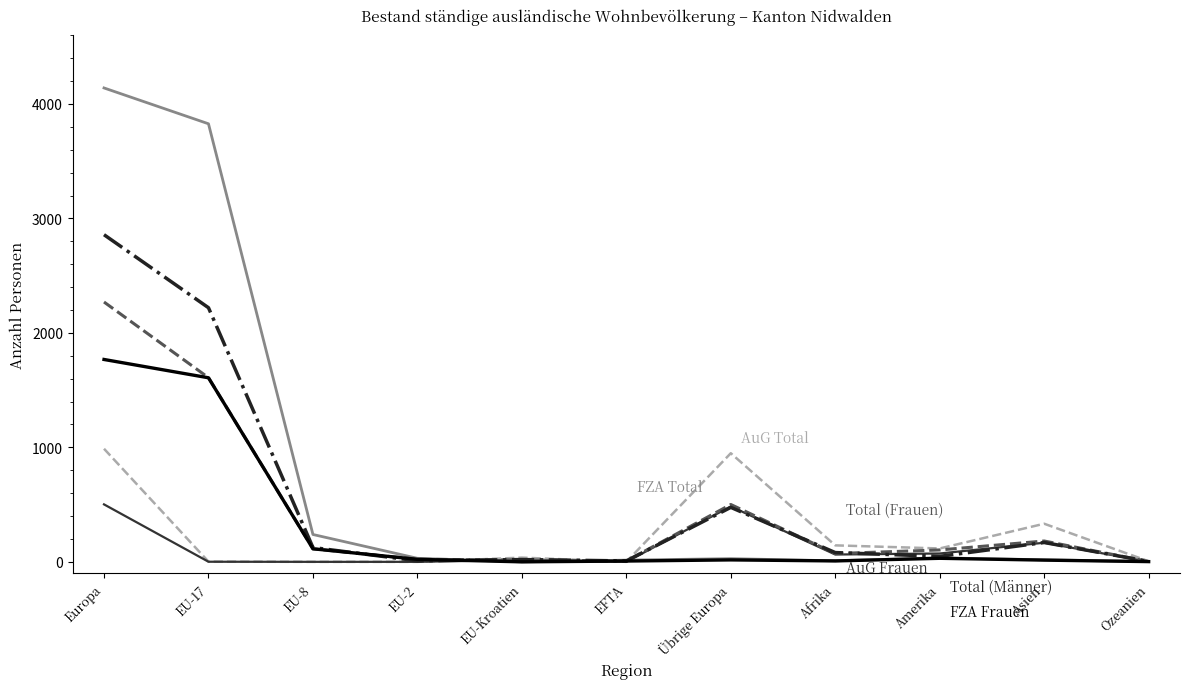

What is the maximum value shown in the chart?

4140